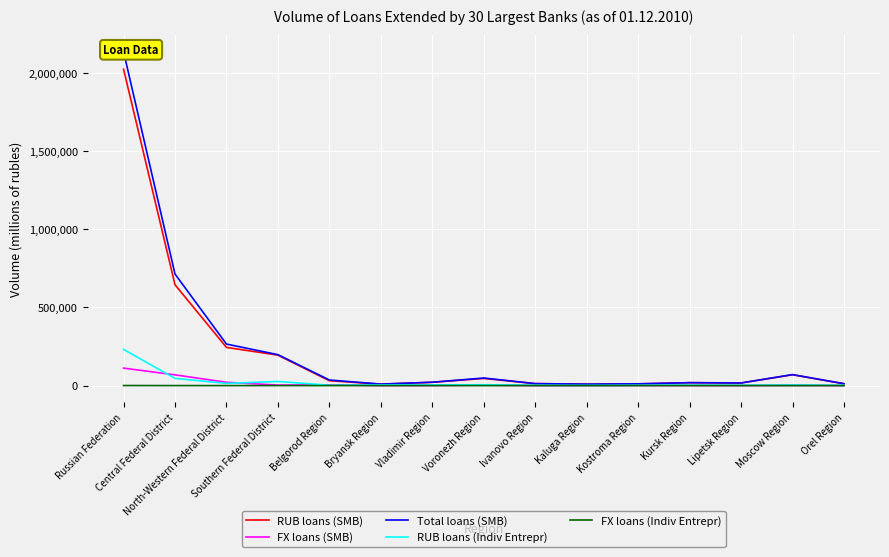

Between Central Federal District and Vladimir Region, which series saw the biggest shift?

Total loans (SMB)